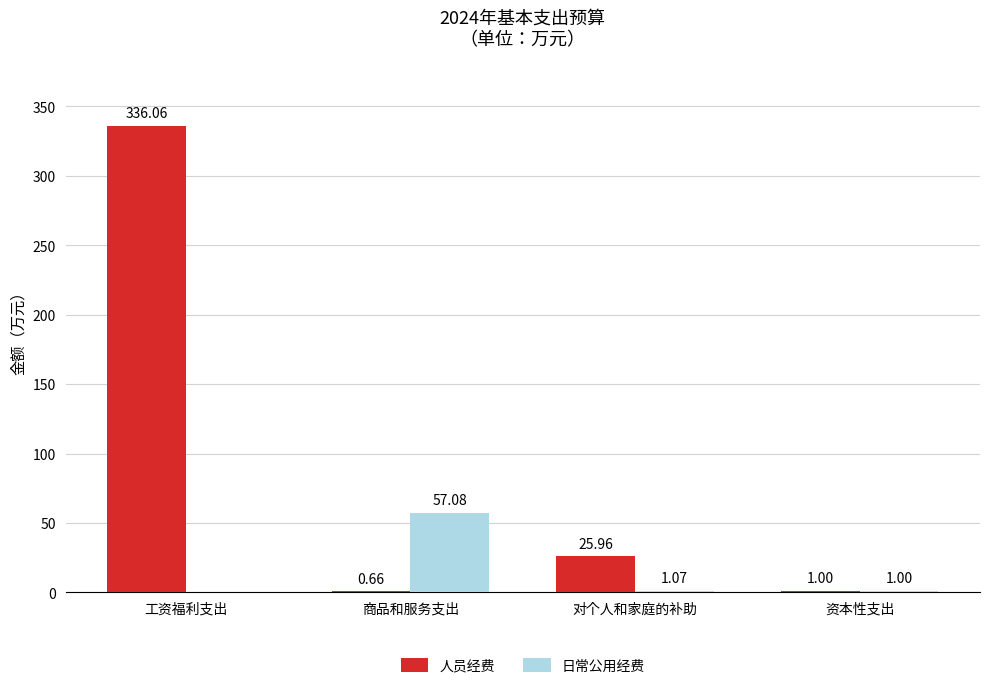

What is the sum of the 人员经费 values at 对个人和家庭的补助 and 资本性支出?

27.0